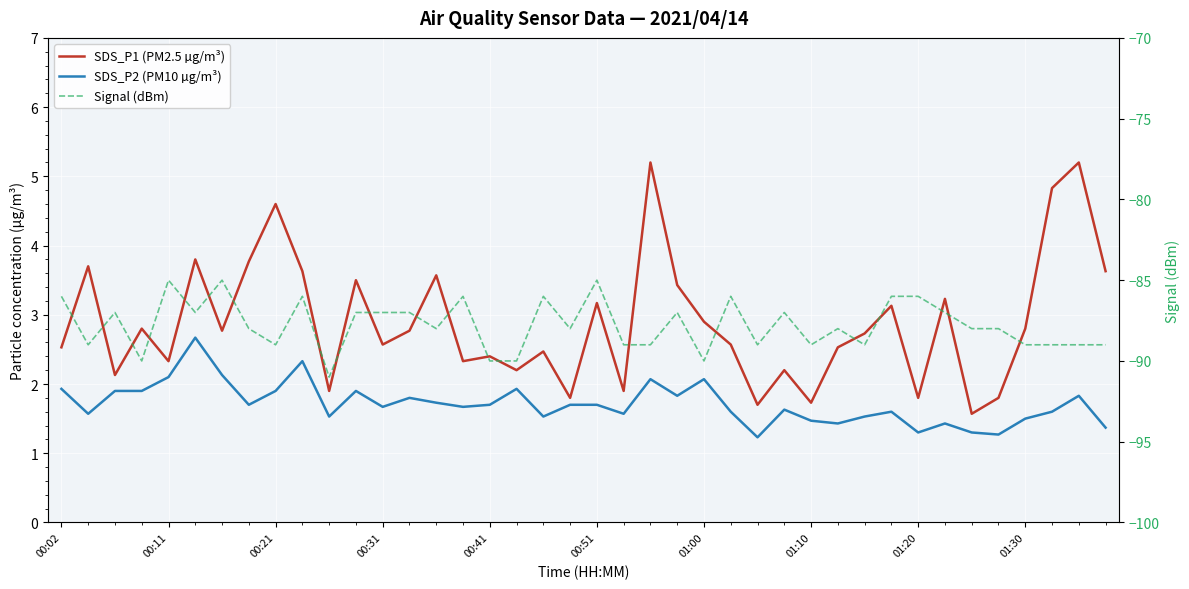

Between 13 and 24, which is larger?

24